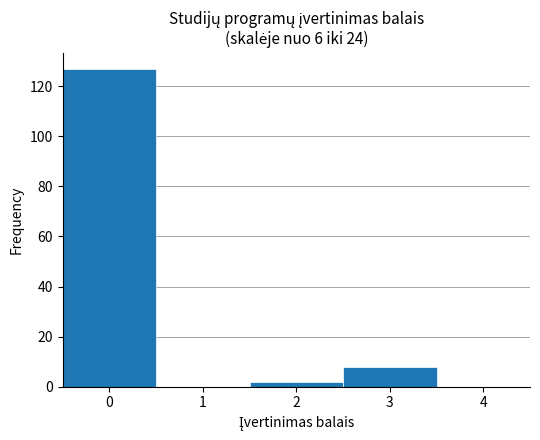

What is the height of the bar covering 1.5 to 2.5 on the x-axis? The values are not printed on the chart, so give them approximately, as read against the axis.

2